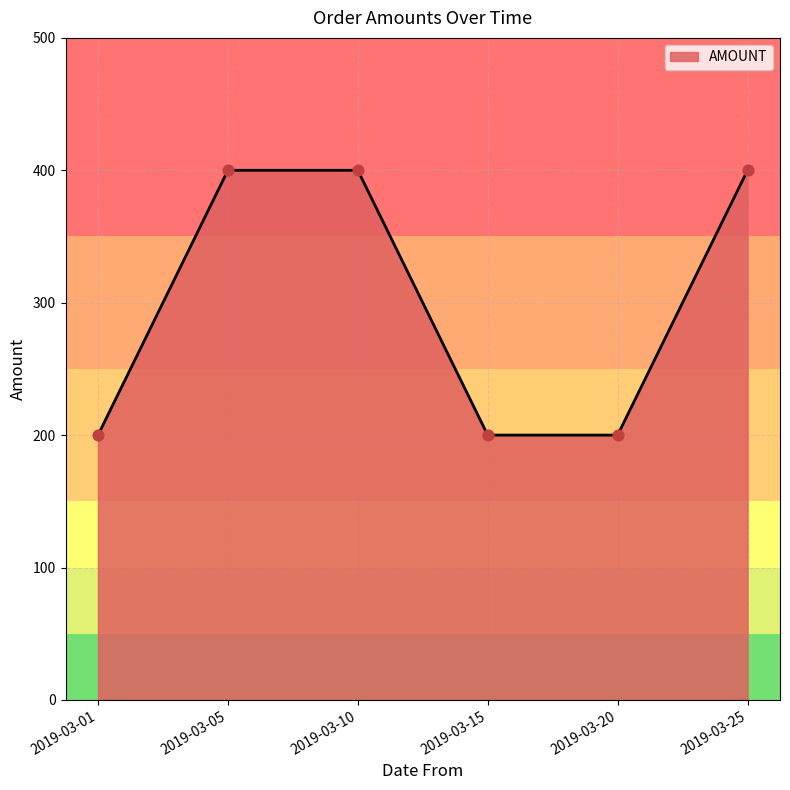

What is the ratio of the value at 2019-03-10 to the value at 2019-03-20?

2.0